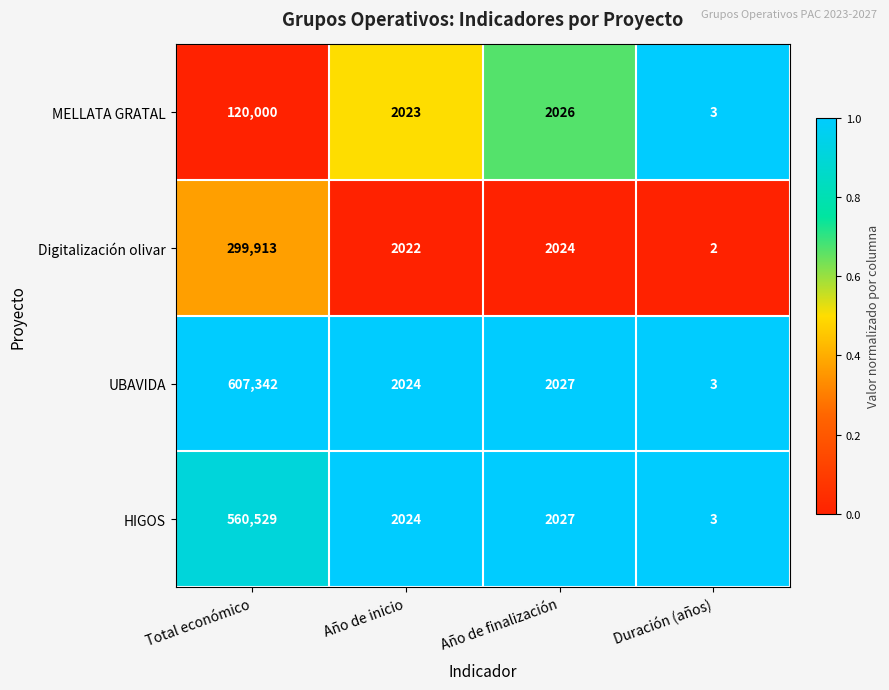

Reading left to right, transcribe all the data shown in this chart.

MELLATA GRATAL: 120000	2023	2026	3
Digitalización olivar: 299913	2022	2024	2
UBAVIDA: 607342	2024	2027	3
HIGOS: 560529	2024	2027	3